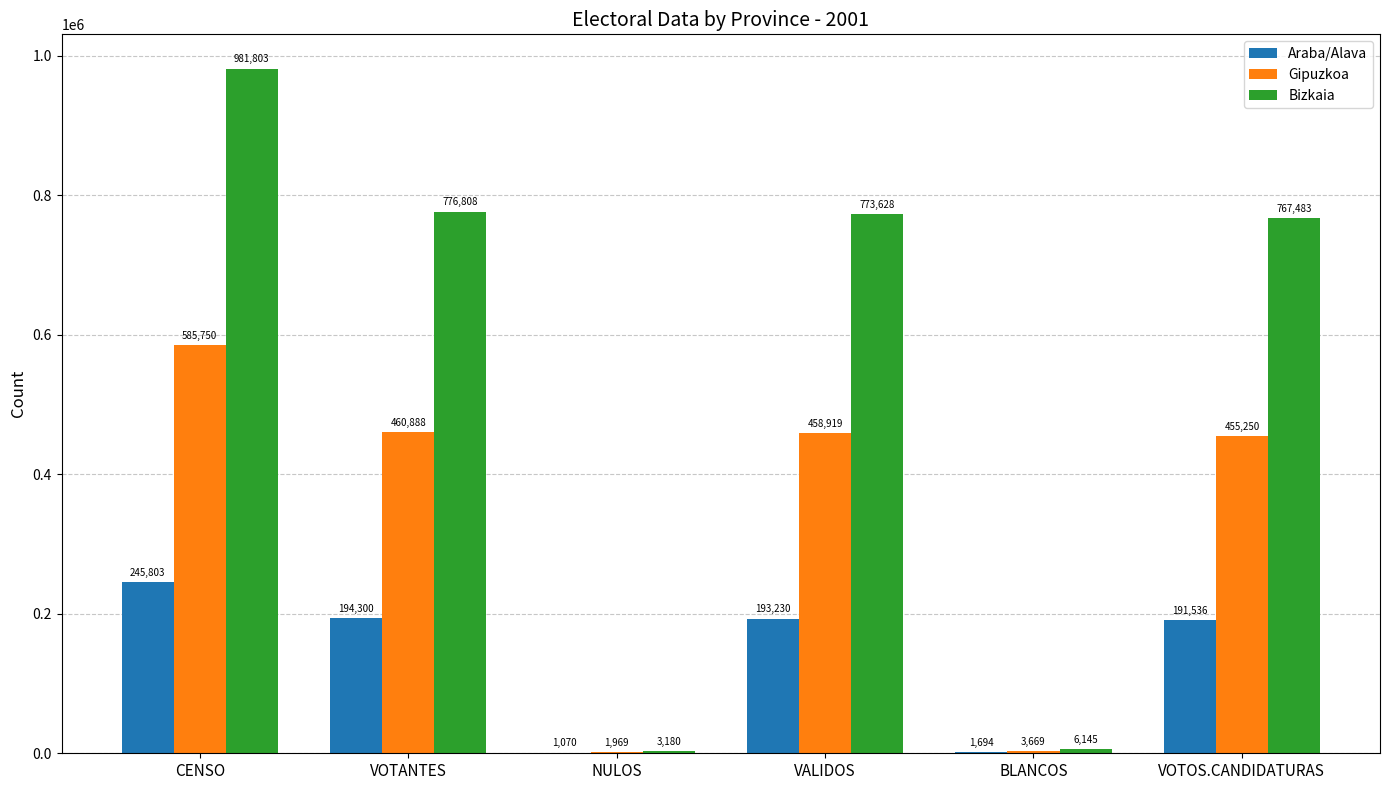

How many series are shown in this chart?

3